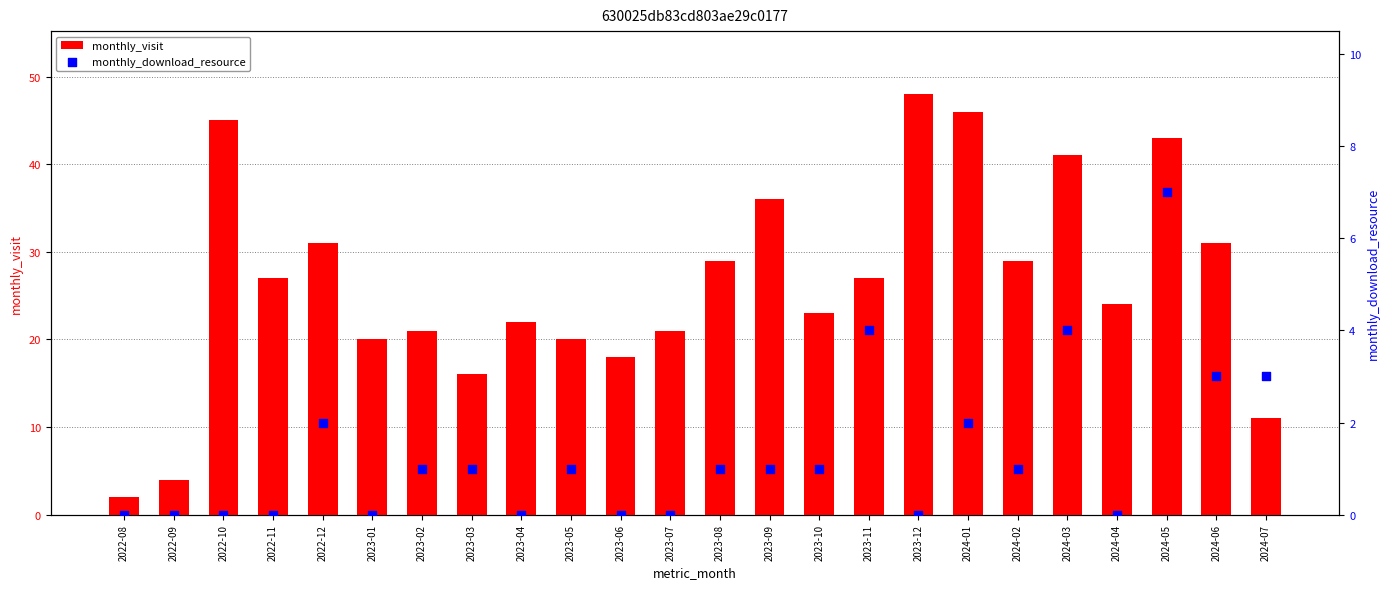

At how many categories does at least one series exceed 27?

10